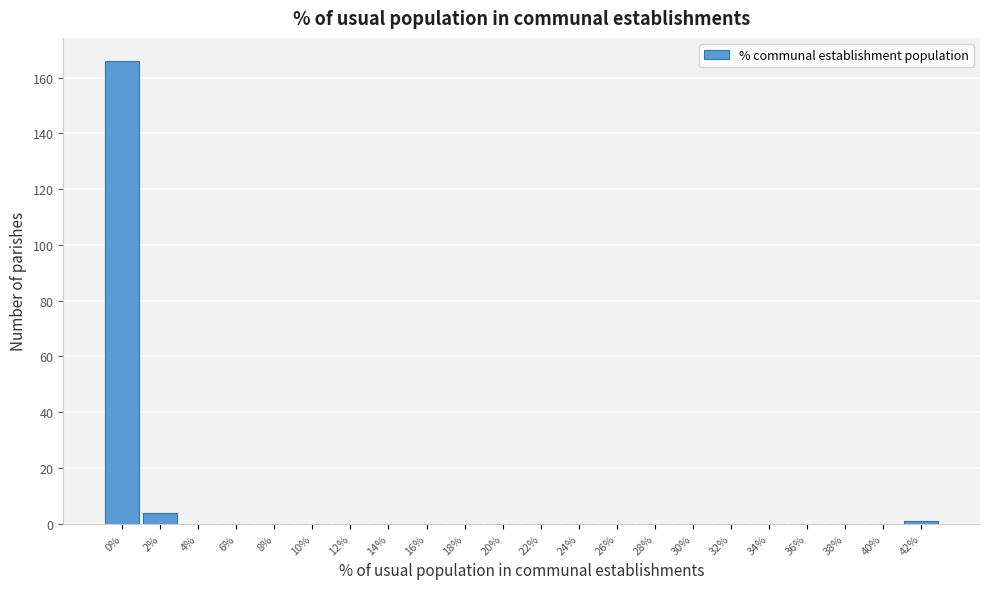

Reading right to left, list all the values displayed in this chart.

42%=1	40%=0	38%=0	36%=0	34%=0	32%=0	30%=0	28%=0	26%=0	24%=0	22%=0	20%=0	18%=0	16%=0	14%=0	12%=0	10%=0	8%=0	6%=0	4%=0	2%=4	0%=166